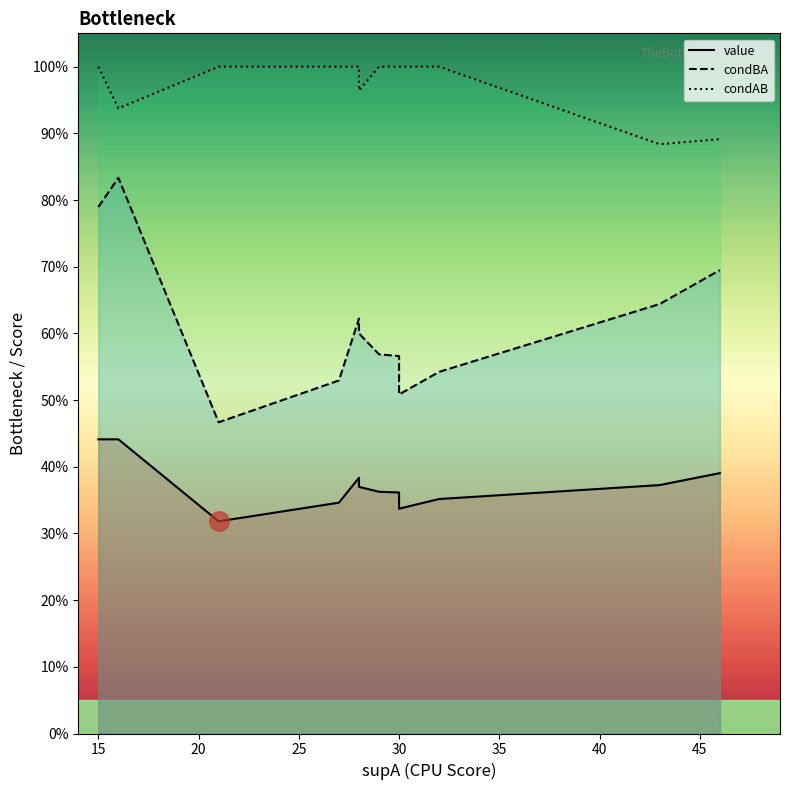

Which series has the largest total across all categories?

condAB